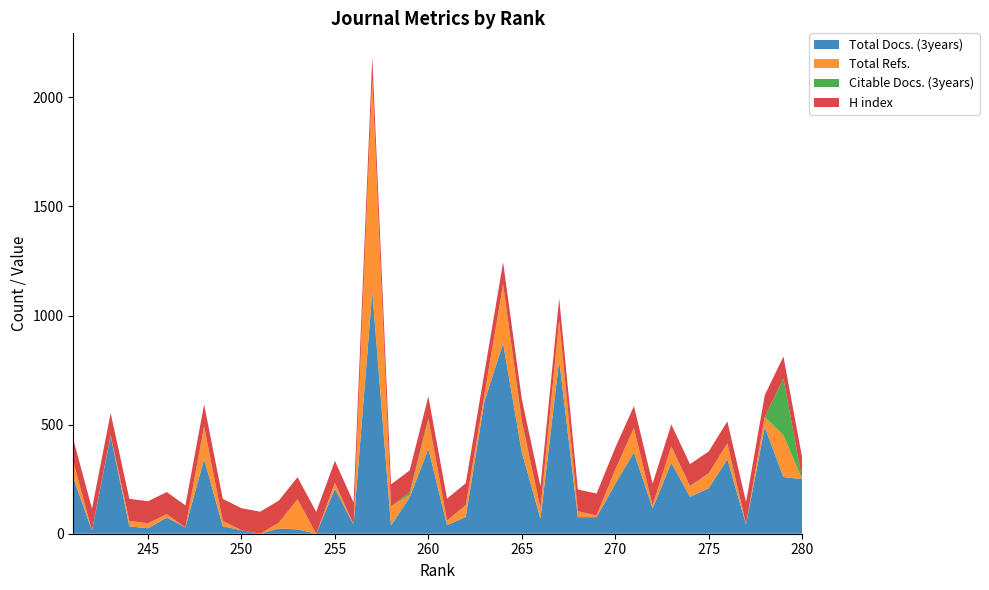

Reading right to left, extract all data points from this chart.

Total Docs. (3years): 241=257	242=14	243=447	244=34	245=25	246=74	247=29	248=342	249=34	250=16	251=0	252=24	253=20	254=0	255=206	256=42	257=1111	258=38	259=167	260=389	261=39	262=77	263=606	264=873	265=374	266=69	267=795	268=76	269=76	270=228	271=373	272=116	273=325	274=169	275=208	276=342	277=42	278=489	279=260	280=250
Total Refs.: 241=72	242=0	243=5	244=25	245=23	246=16	247=0	248=148	249=25	250=0	251=0	252=27	253=138	254=0	255=27	256=1	257=971	258=88	259=10	260=137	261=22	262=53	263=30	264=269	265=137	266=48	267=182	268=27	269=8	270=66	271=111	272=14	273=75	274=48	275=68	276=73	277=0	278=46	279=192	280=0
Citable Docs. (3years): 241=2	242=0	243=0	244=0	245=0	246=0	247=0	248=2	249=0	250=0	251=0	252=0	253=0	254=0	255=1	256=0	257=2	258=0	259=13	260=3	261=0	262=1	263=2	264=2	265=6	266=0	267=1	268=0	269=0	270=0	271=1	272=0	273=1	274=2	275=1	276=0	277=3	278=0	279=260	280=0
H index: 241=102	242=101	243=101	244=101	245=101	246=101	247=101	248=101	249=101	250=101	251=101	252=101	253=101	254=100	255=100	256=100	257=100	258=100	259=100	260=100	261=100	262=100	263=100	264=100	265=100	266=100	267=100	268=100	269=100	270=100	271=100	272=100	273=100	274=100	275=100	276=100	277=100	278=100	279=100	280=100